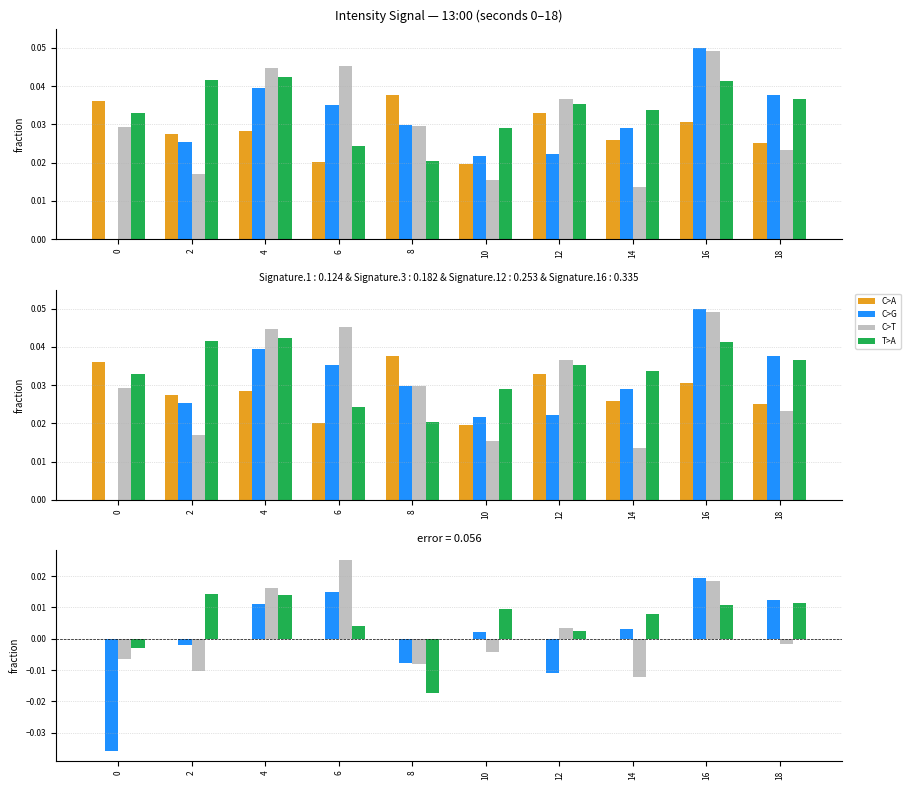

Which category has the highest value across all series?

6